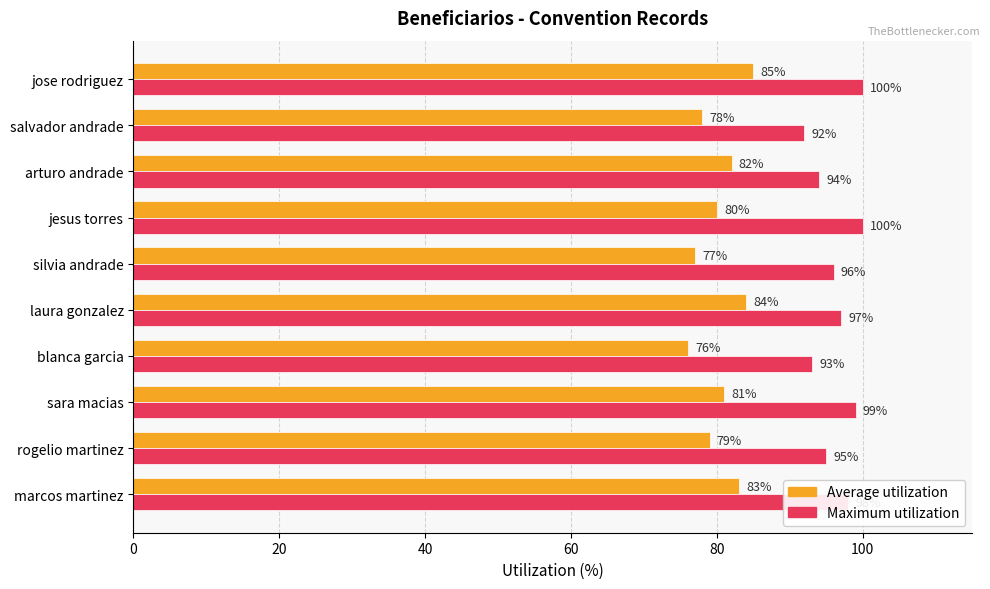

What is the average value of the Maximum utilization series?

96